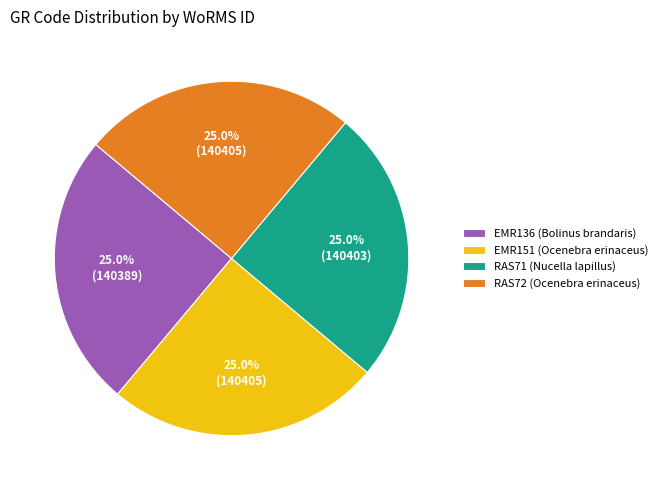

Is there any slice that represents more than half of the pie?

No